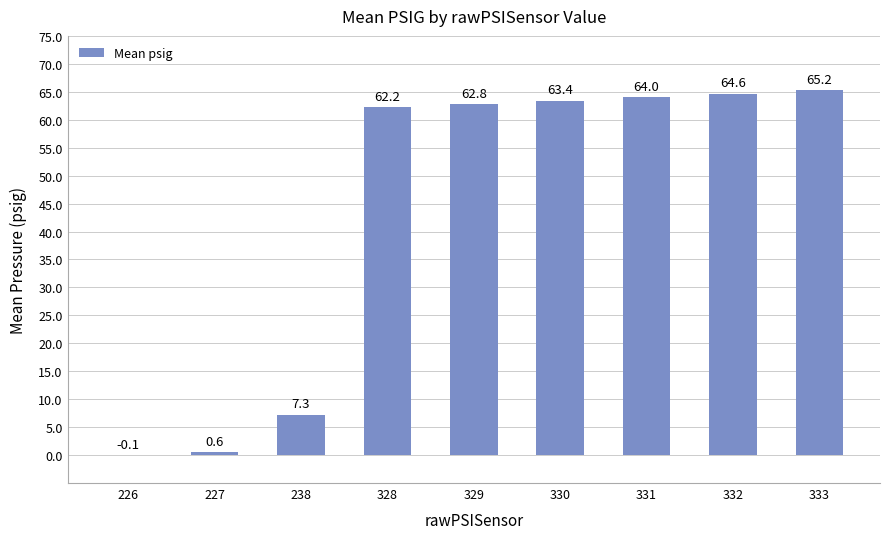

What is the ratio of the value at 332 to the value at 333?

1.0